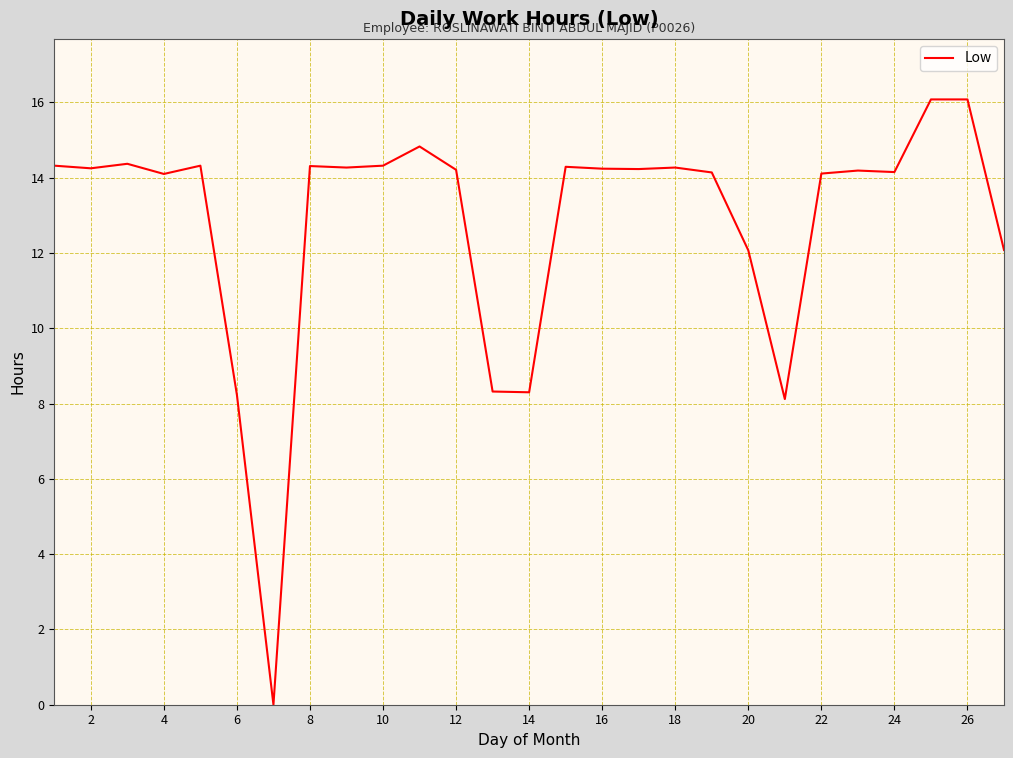

What is the greatest value displayed?

16.1